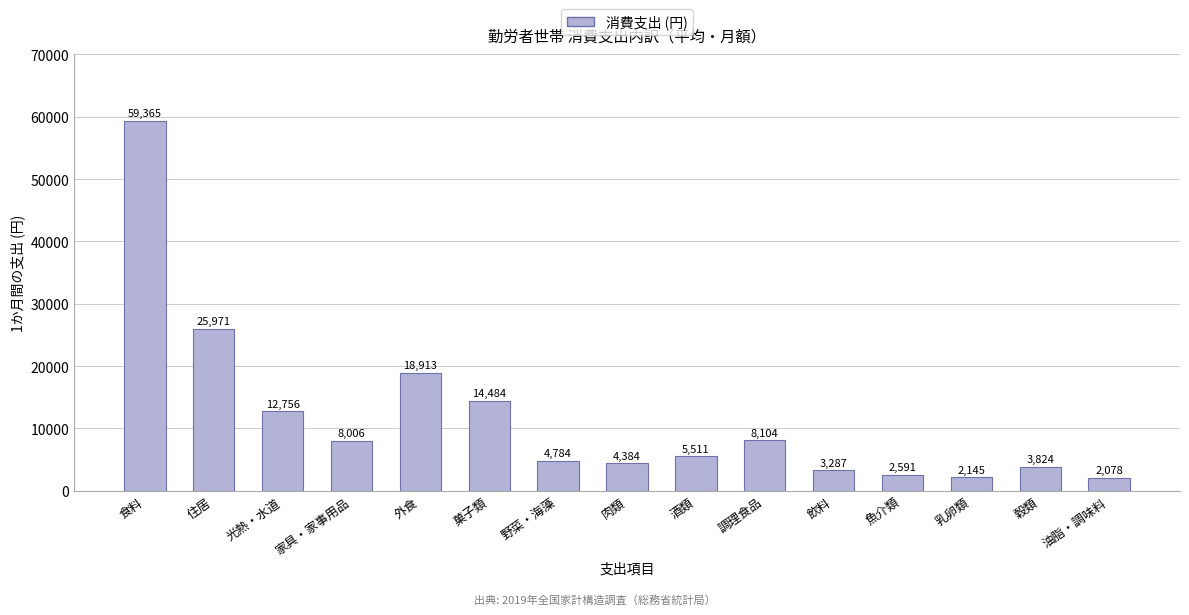

Where is the data nearest to the value 30721?

住居